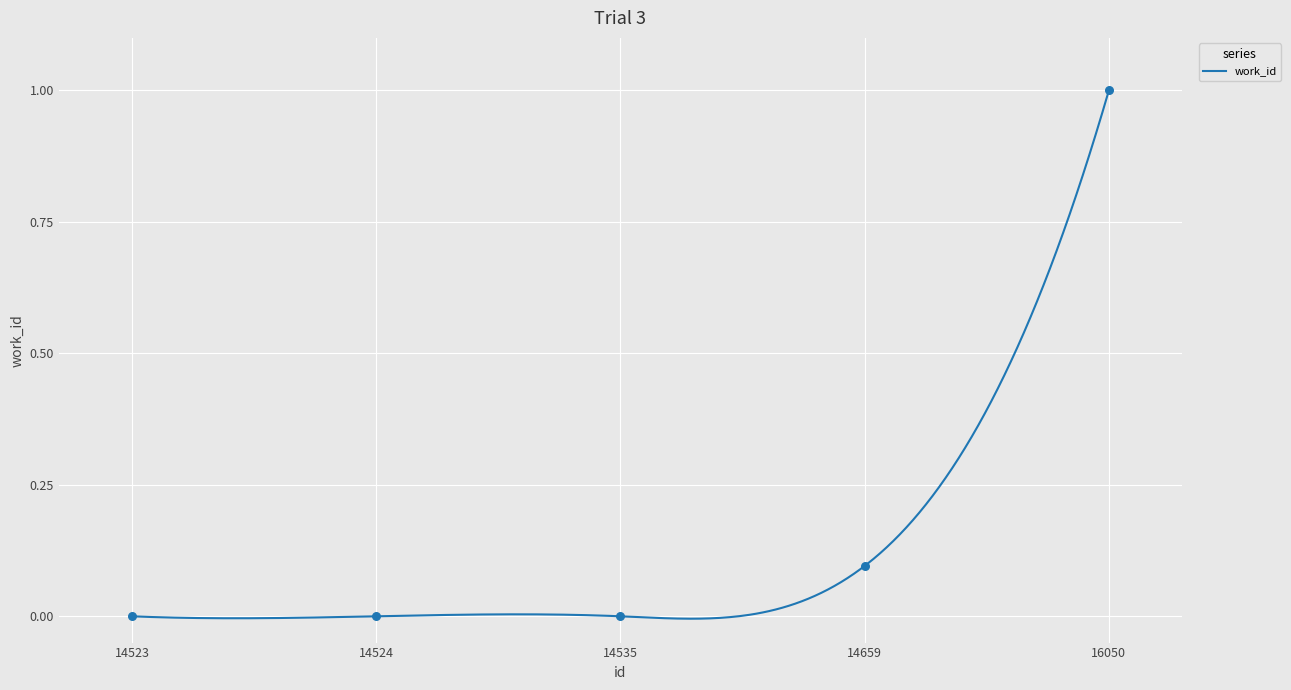

Between 14659 and 16050, which is larger?

16050